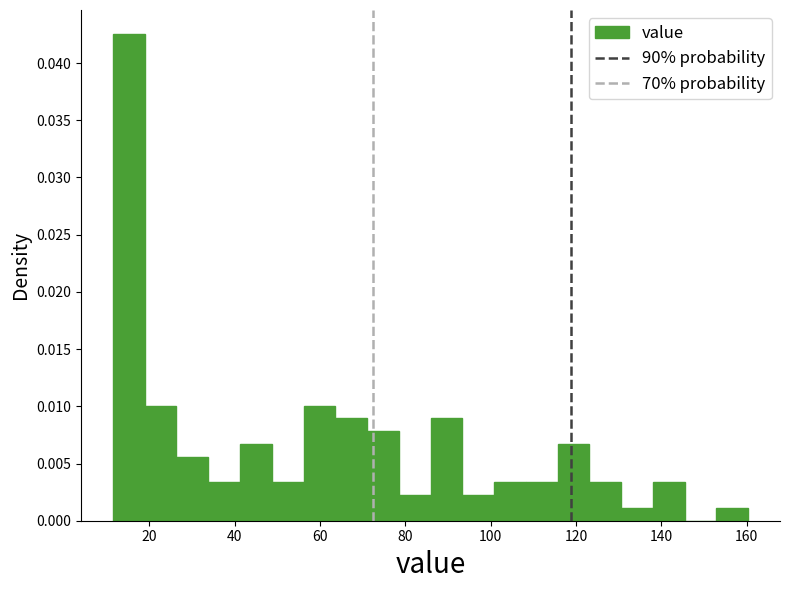

Around what value on the x-axis is the tallest bar? Give the approximate position of its centre, as read against the axis.

16